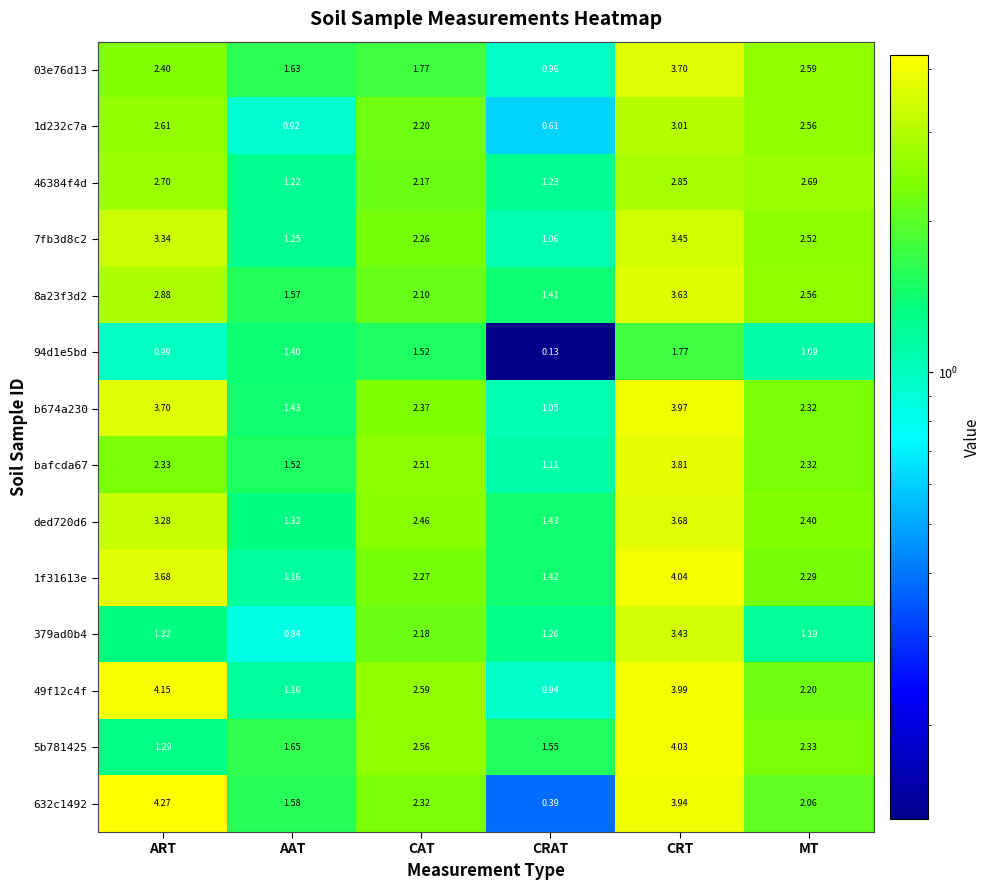

At which label is b674a230 closest to 2?

MT